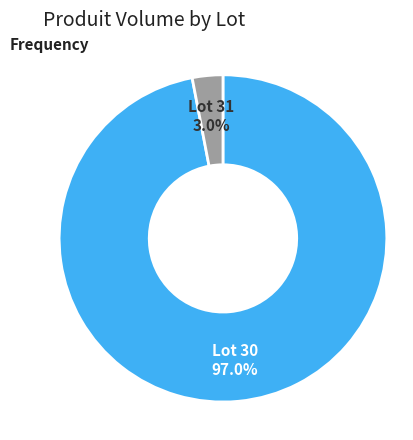

Combined, what portion of the pie is Lot 30 and Lot 31?

100.0%